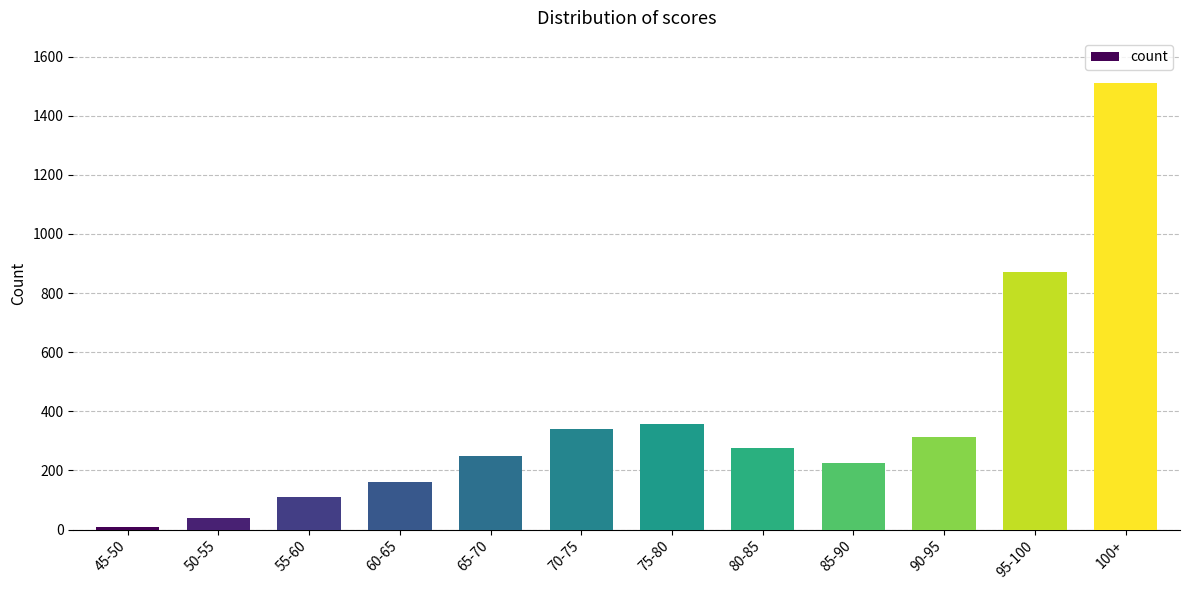

How many data points are less than 277?

6